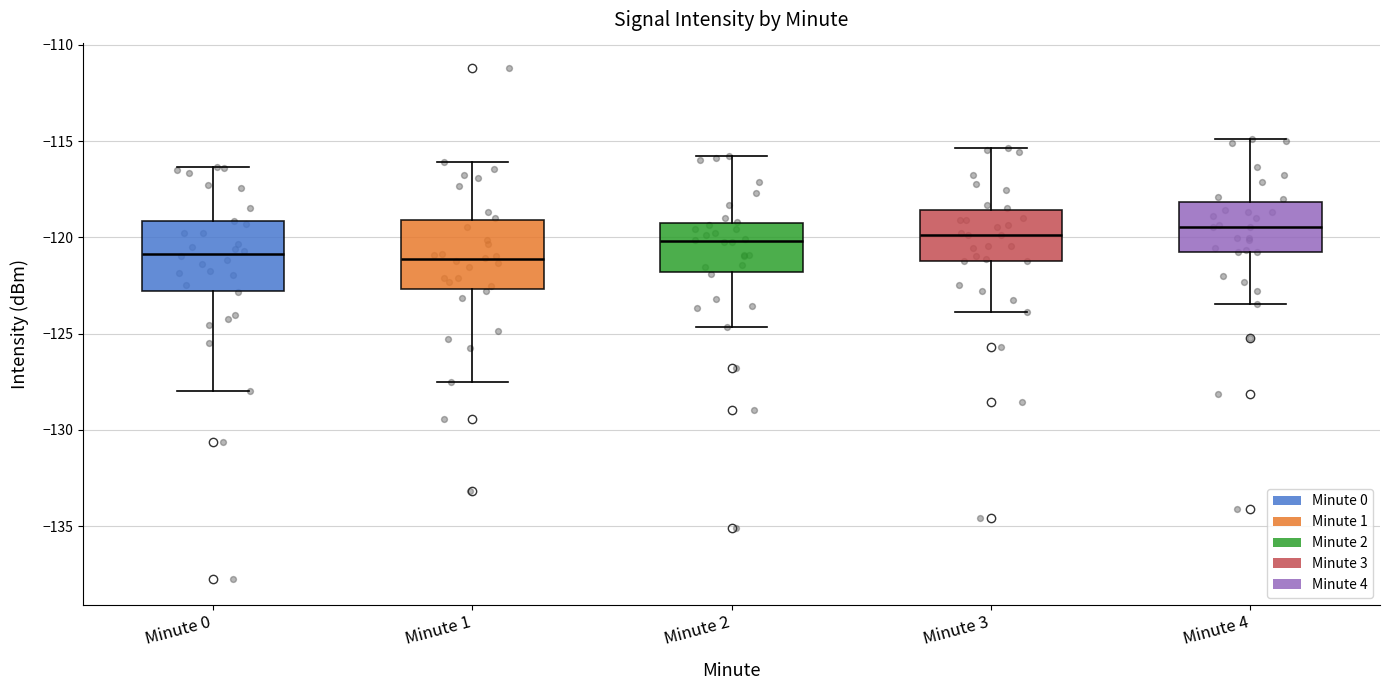

Reading left to right, read every box against the y-axis: the position of its median line, the range the box covers, and the ends of its whiskers. The values are not printed on the chart, so give them approximately, as read against the axis.

Minute 0: median -121.0, box -123.0 to -119.0, whiskers -128.0 to -116.5
Minute 1: median -121.0, box -122.5 to -119.0, whiskers -127.5 to -116.0
Minute 2: median -120.0, box -122.0 to -119.0, whiskers -124.5 to -116.0
Minute 3: median -120.0, box -121.0 to -118.5, whiskers -124.0 to -115.5
Minute 4: median -119.5, box -121.0 to -118.0, whiskers -123.5 to -115.0